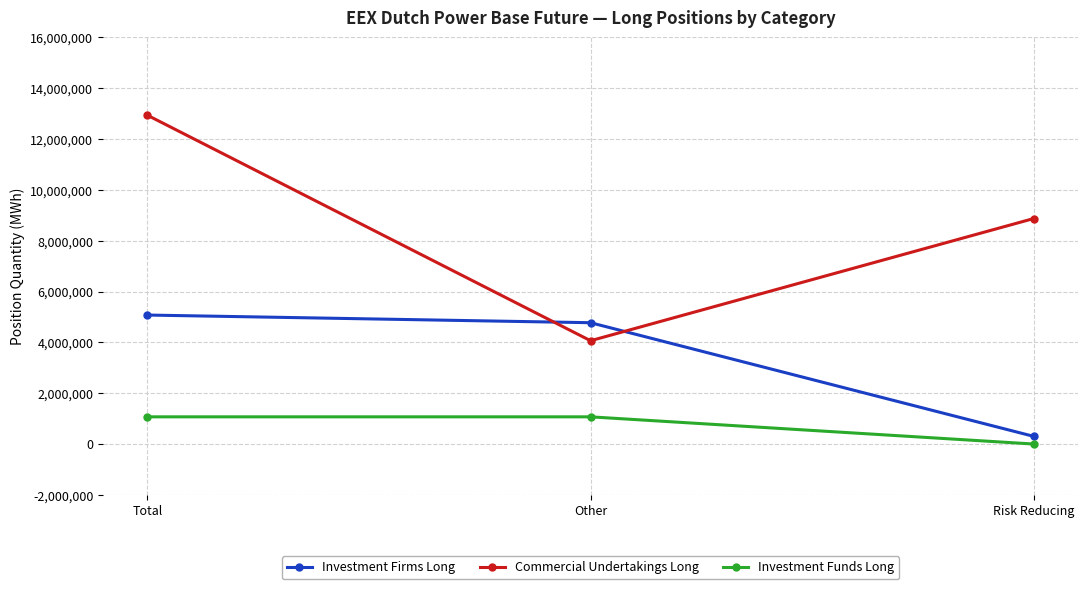

List the series in order of their overall mean, highest first.

Commercial Undertakings Long, Investment Firms Long, Investment Funds Long